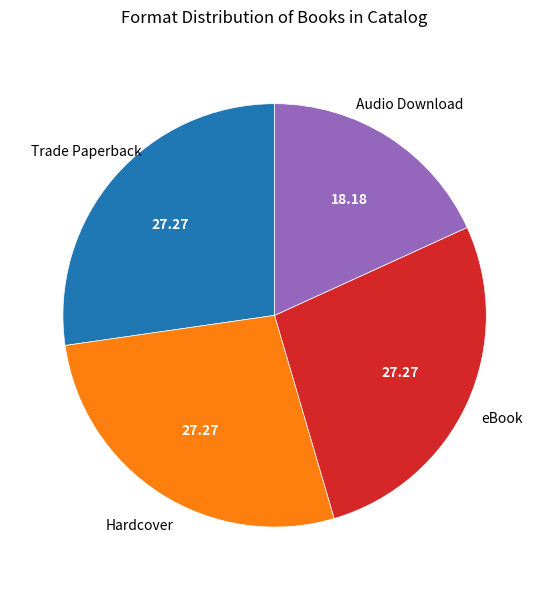

How many slices are in this pie chart?

4